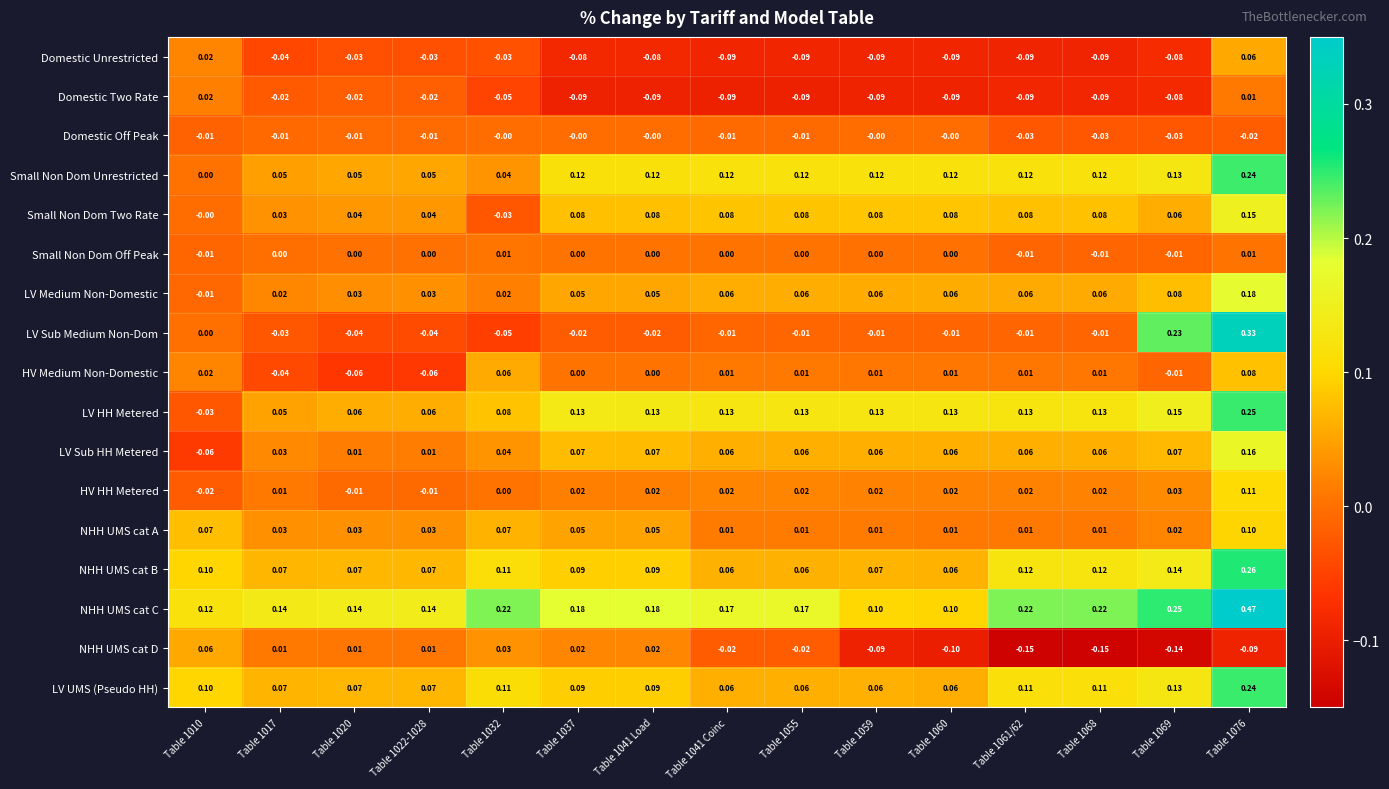

At how many categories does at least one series exceed 0?

15